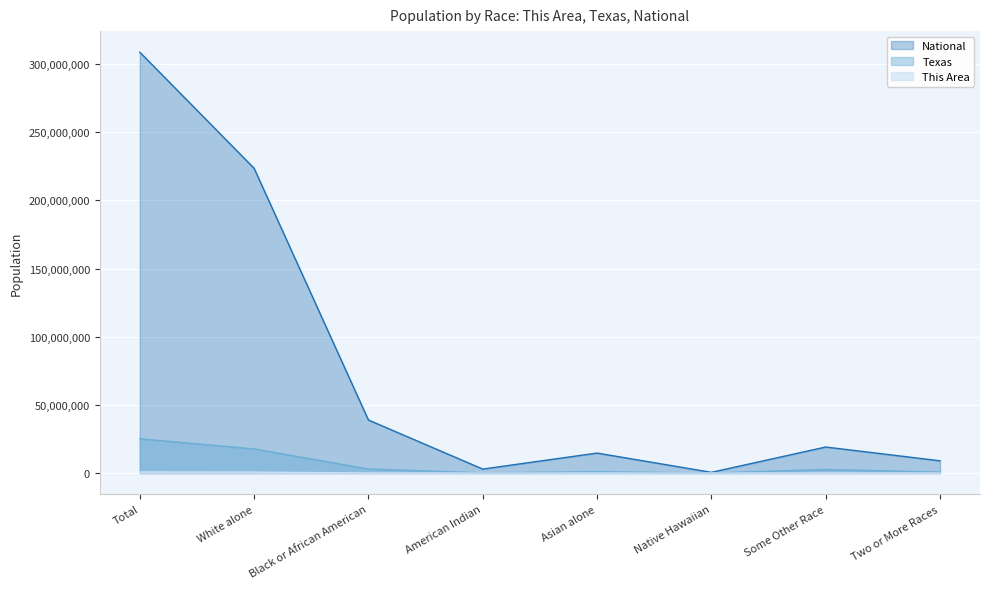

What is the maximum value shown in the chart?

308745538